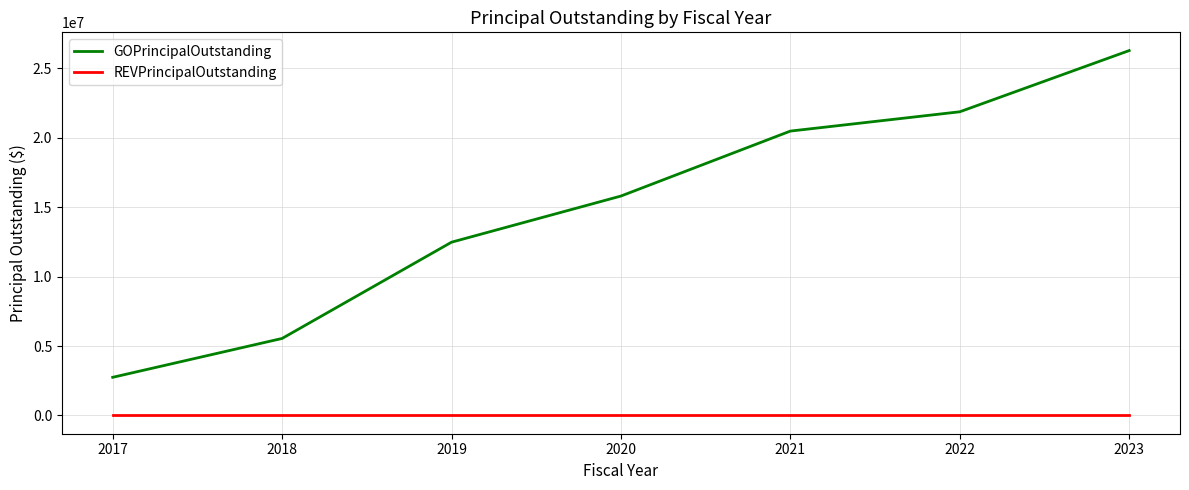

What is the total value across all series at 2019?

12485000